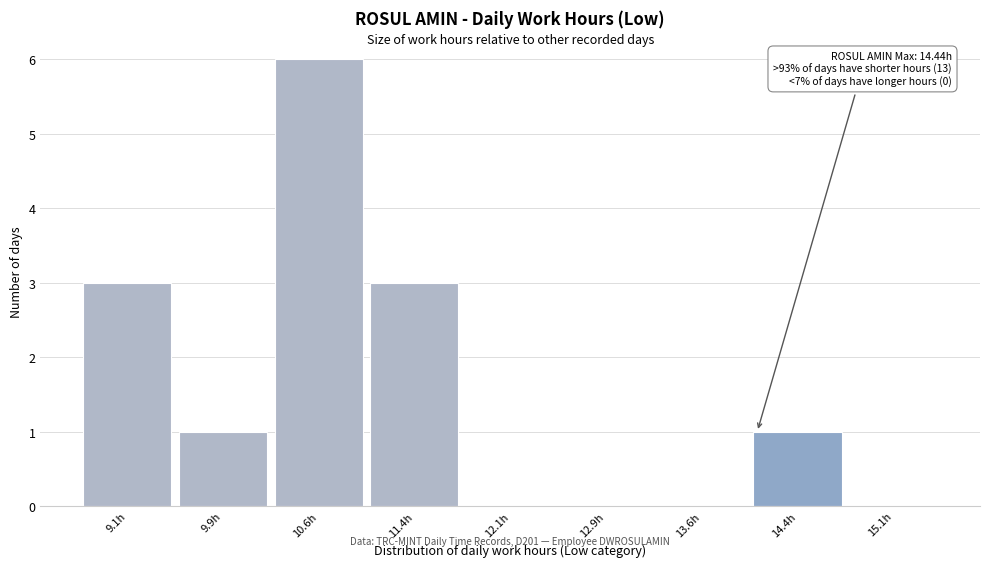

Reading right to left, list all the values displayed in this chart.

15.1h=0	14.4h=1	13.6h=0	12.9h=0	12.1h=0	11.4h=3	10.6h=6	9.9h=1	9.1h=3